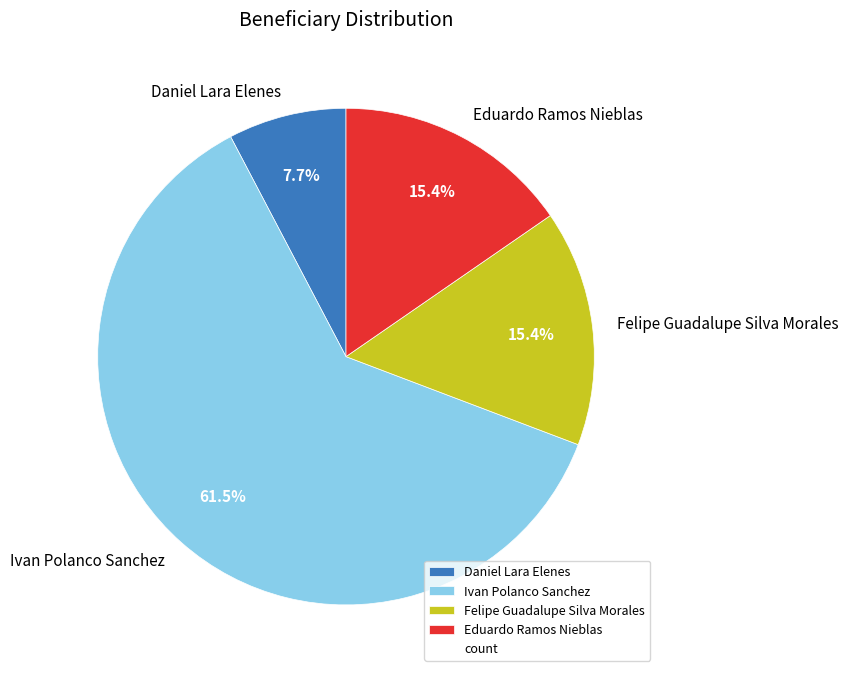

To the nearest percent, what portion does Daniel Lara Elenes represent?

8%